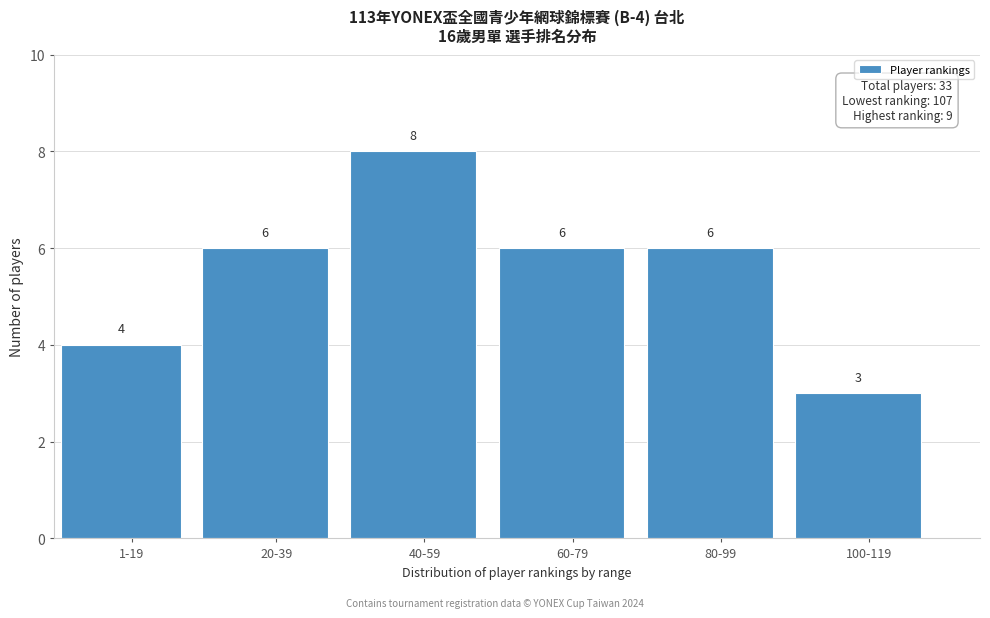

Reading right to left, what are all the values shown in this chart?

3	6	6	8	6	4